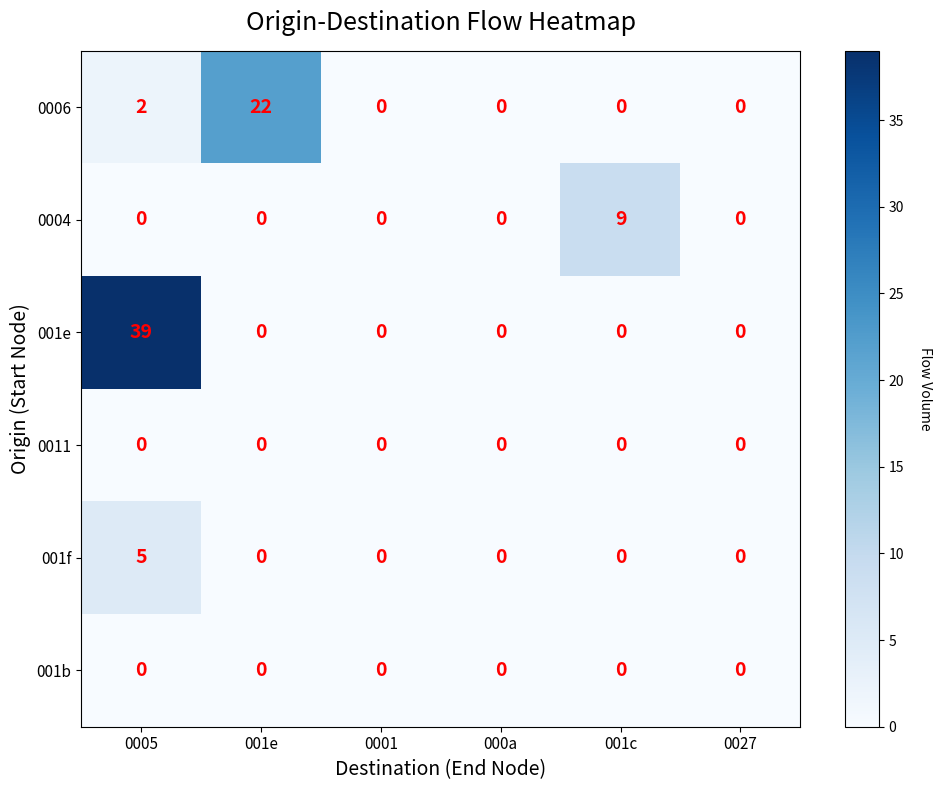

Which series has the largest range (max minus min)?

001e